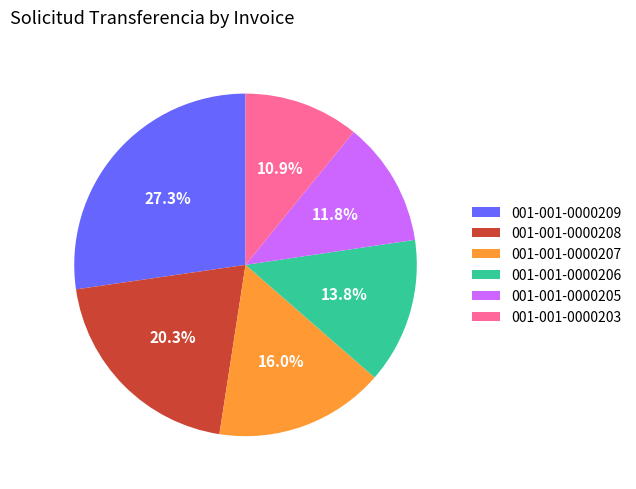

Rank the categories by value from lowest to highest.

001-001-0000203, 001-001-0000205, 001-001-0000206, 001-001-0000207, 001-001-0000208, 001-001-0000209